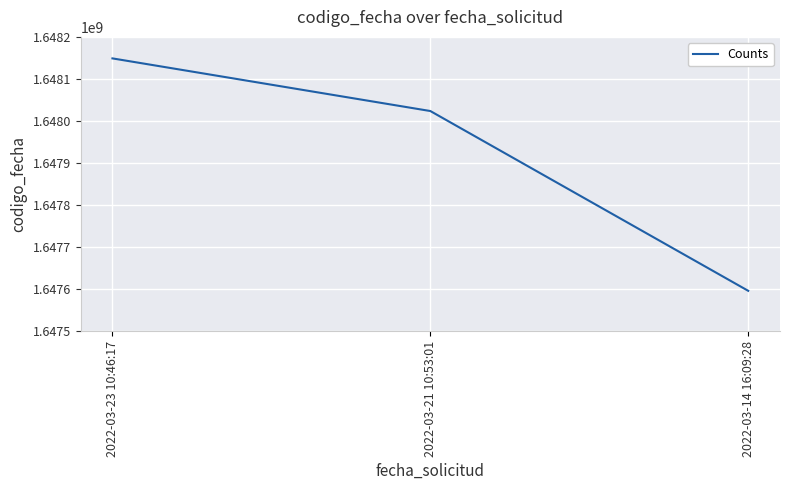

At which label is the value closest to 1647872755?

2022-03-21 10:53:01